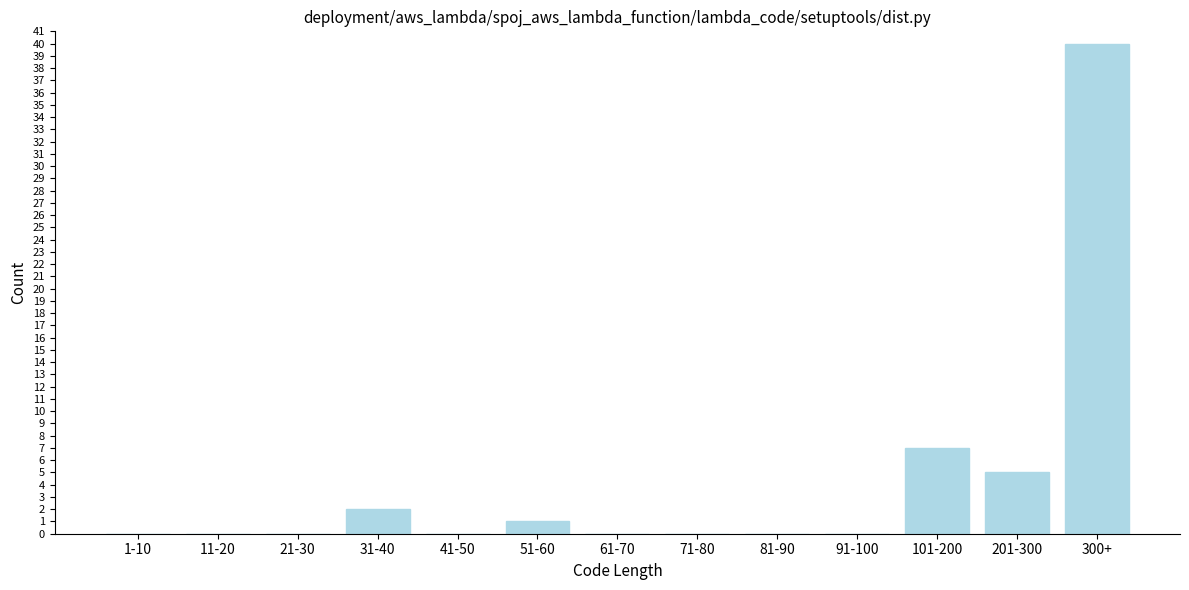

Reading left to right, extract all data points from this chart.

1-10=0	11-20=0	21-30=0	31-40=2	41-50=0	51-60=1	61-70=0	71-80=0	81-90=0	91-100=0	101-200=7	201-300=5	300+=40